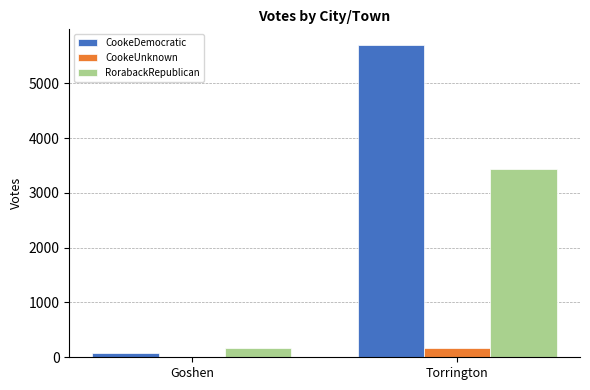

At which category is the sum across all series the highest?

Torrington